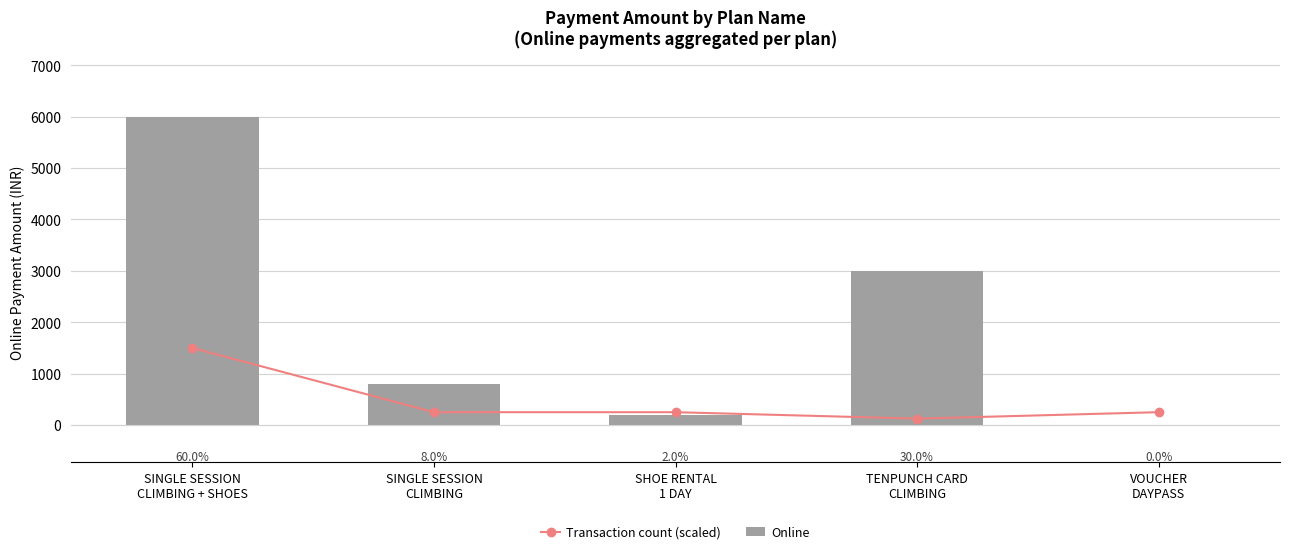

Does the chart contain any negative values?

No